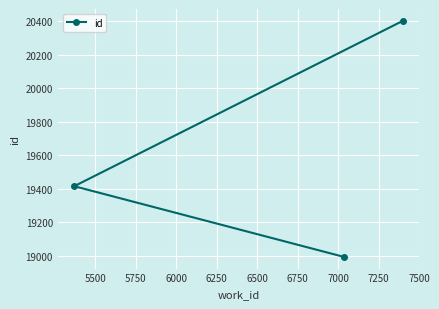

What is the greatest value displayed?

20404